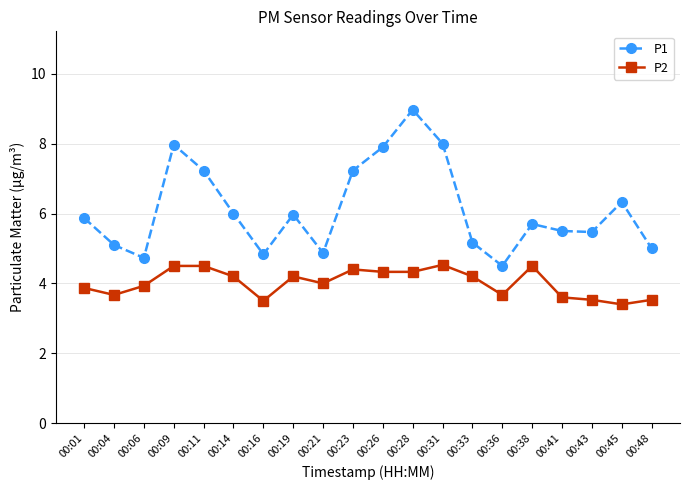

Which series has the largest range (max minus min)?

P1